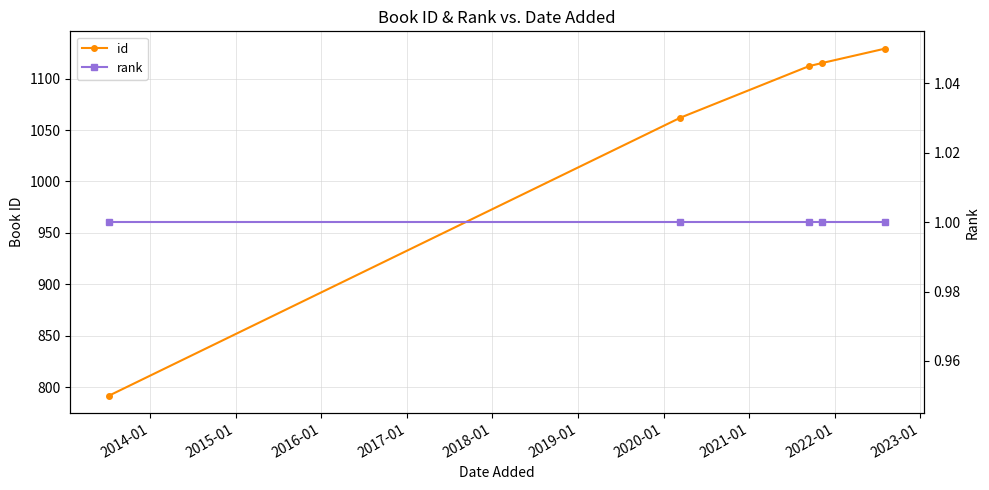

What is the maximum value shown in the chart?

1129